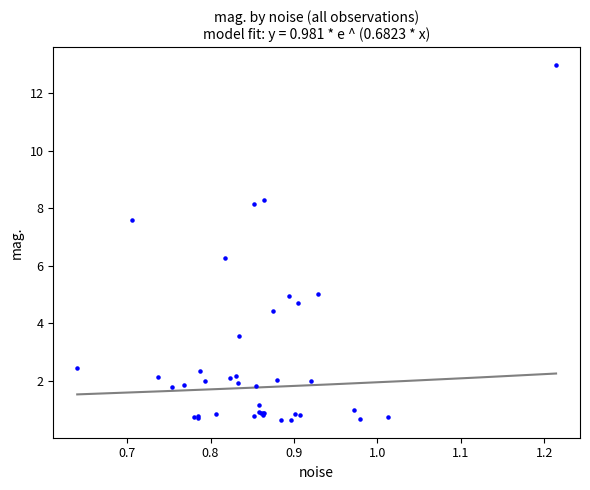

What Y value in the scatter plot is closest to 6?

6.3